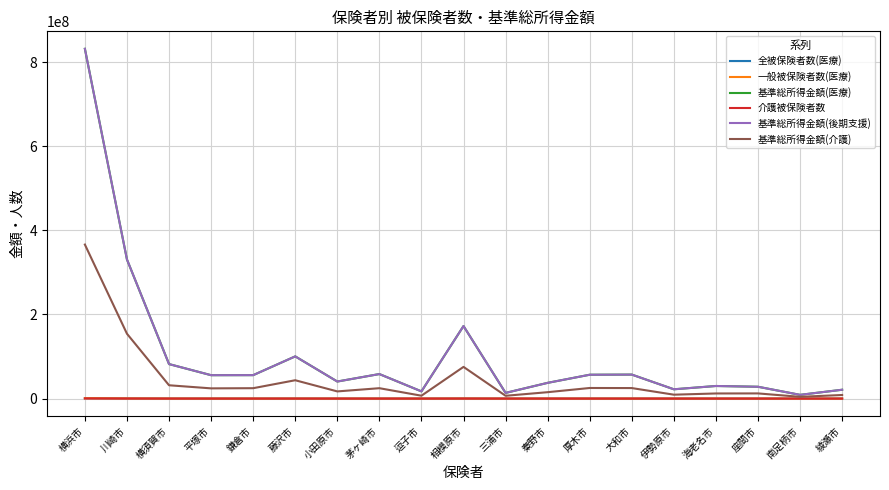

What is the greatest value displayed?

831721434